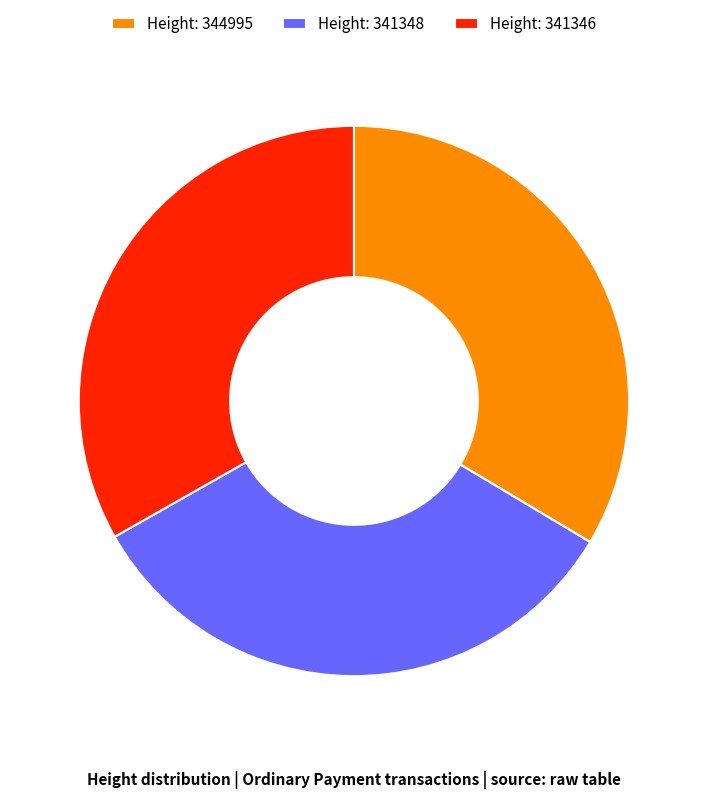

Combined, do Height: 341346 and Height: 341348 account for over 50%?

Yes